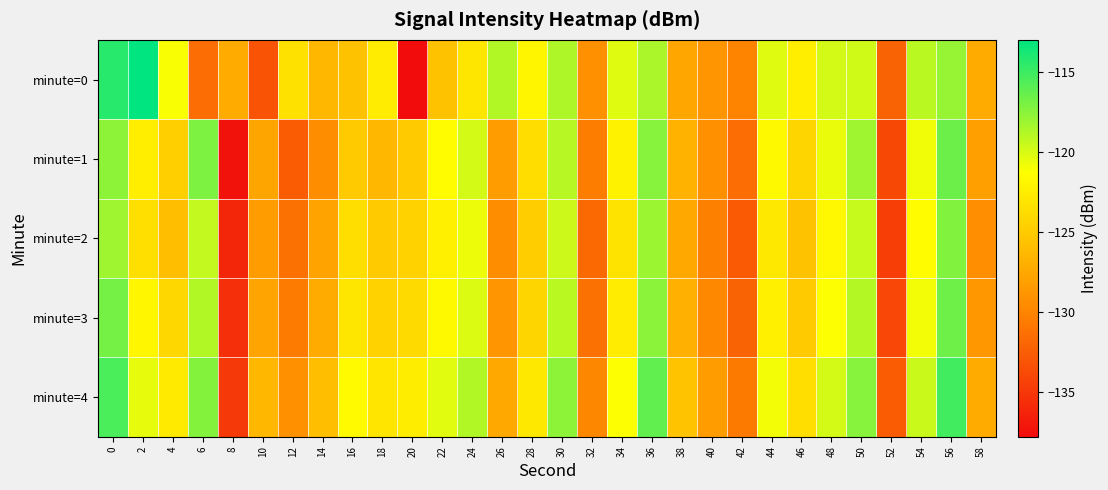

Which label corresponds to the largest value in the chart?

2